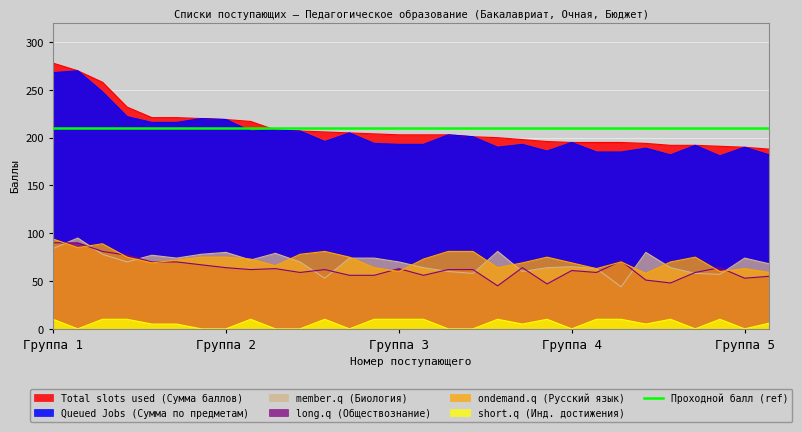

At which label does Total slots used (Сумма баллов) reach its peak?

Группа 1